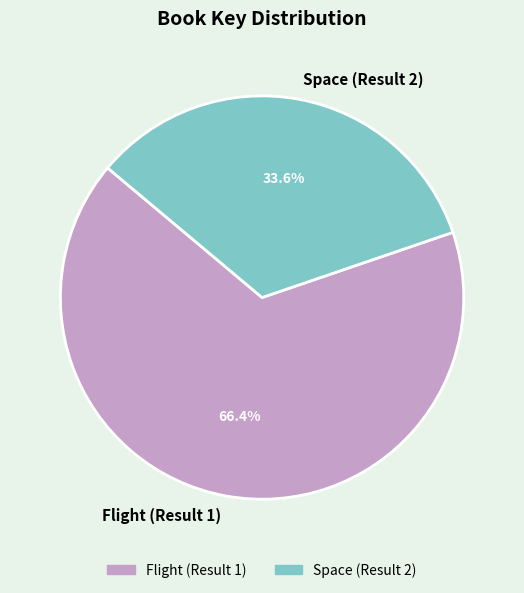

What portion of the pie excludes Space (Result 2)?

66.4%